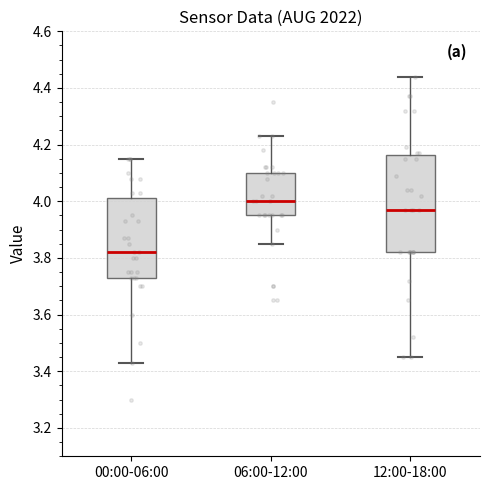

Reading left to right, transcribe this box plot: for each box, give where its median line is, the range the box spans, and where its two whiskers end, as read against the y-axis. The values are not printed on the chart, so give them approximately, as read against the axis.

00:00-06:00: median 3.82, box 3.74 to 4.02, whiskers 3.44 to 4.16
06:00-12:00: median 4.00, box 3.96 to 4.10, whiskers 3.86 to 4.24
12:00-18:00: median 3.98, box 3.82 to 4.16, whiskers 3.46 to 4.44